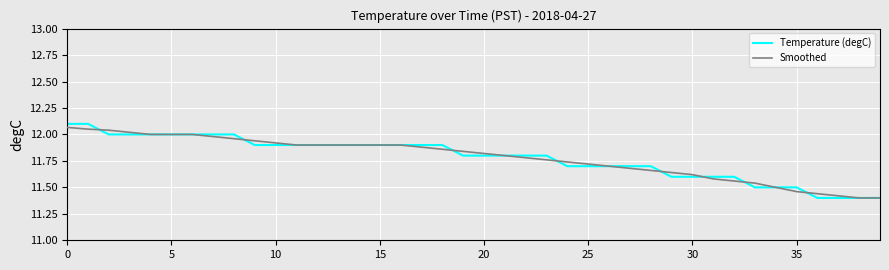

Which series has the largest range (max minus min)?

Temperature (degC)